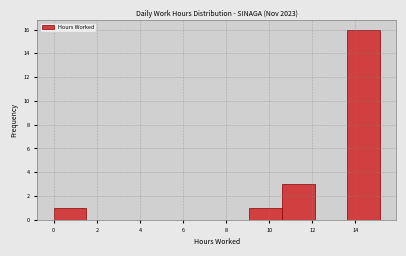

Reading left to right, list every bar in this chart as the range it spans on the x-axis followed by its height. Neither the bar edges nor the heights are printed on the chart, so give them approximately, as read against the axes.

0.0 to 1.6: 1
1.6 to 3.0: 0
3.0 to 4.6: 0
4.6 to 6.0: 0
6.0 to 7.6: 0
7.6 to 9.0: 0
9.0 to 10.6: 1
10.6 to 12.2: 3
12.2 to 13.6: 0
13.6 to 15.2: 16